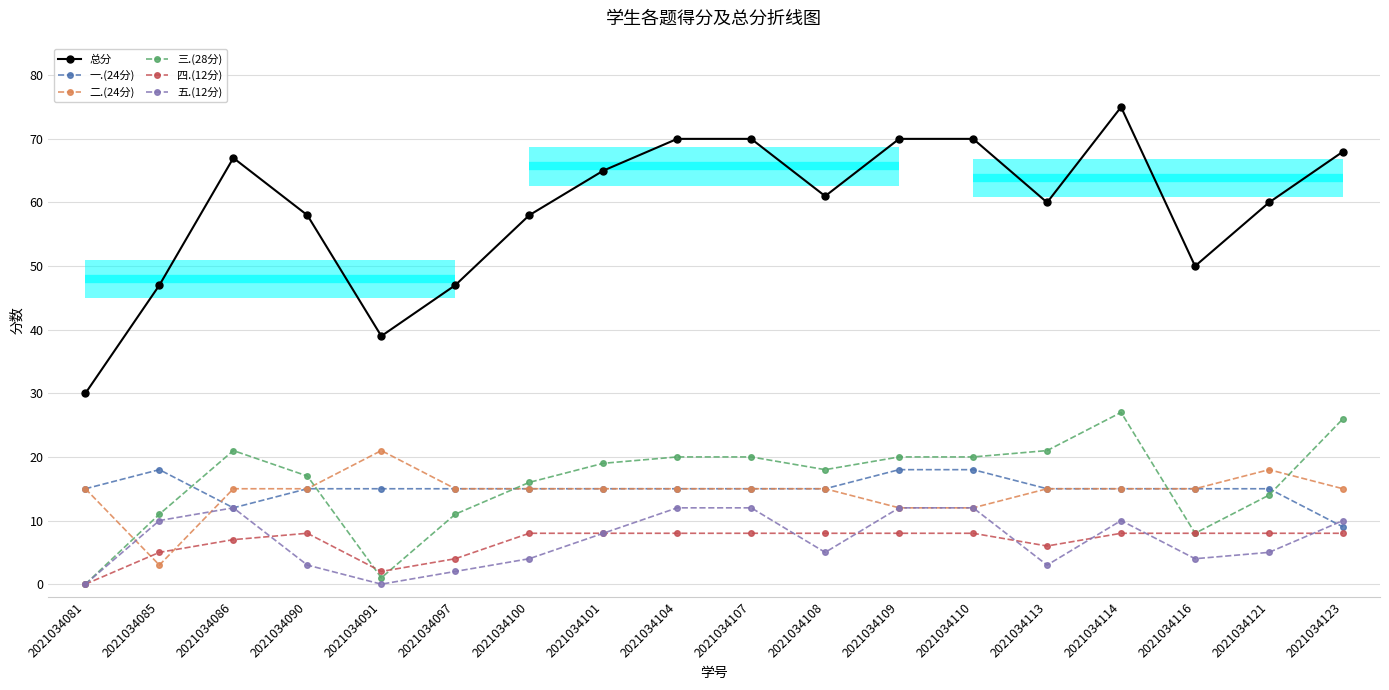

At which label does 二.(24分) reach its minimum?

2021034085